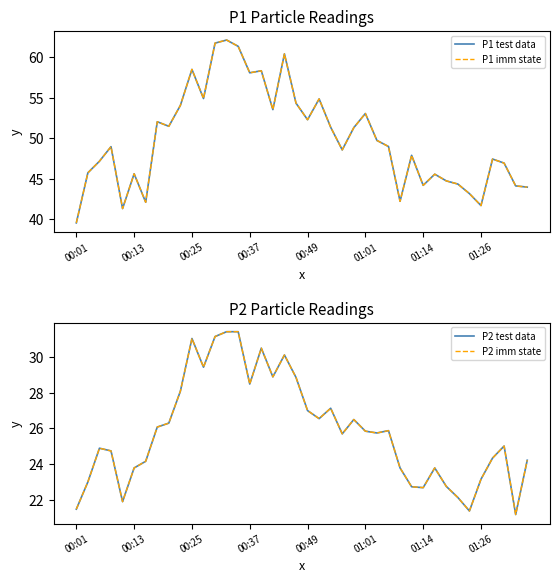

At 16, list the series in order from smallest to largest.

P2 test data, P2 imm state, P1 test data, P1 imm state